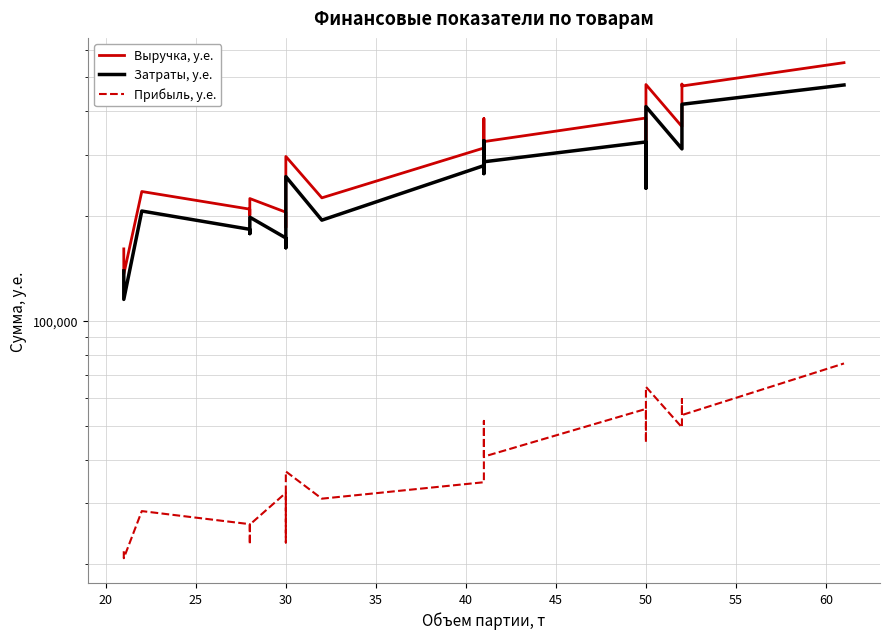

True or false: Прибыль, у.е. and Выручка, у.е. intersect in this chart.

False